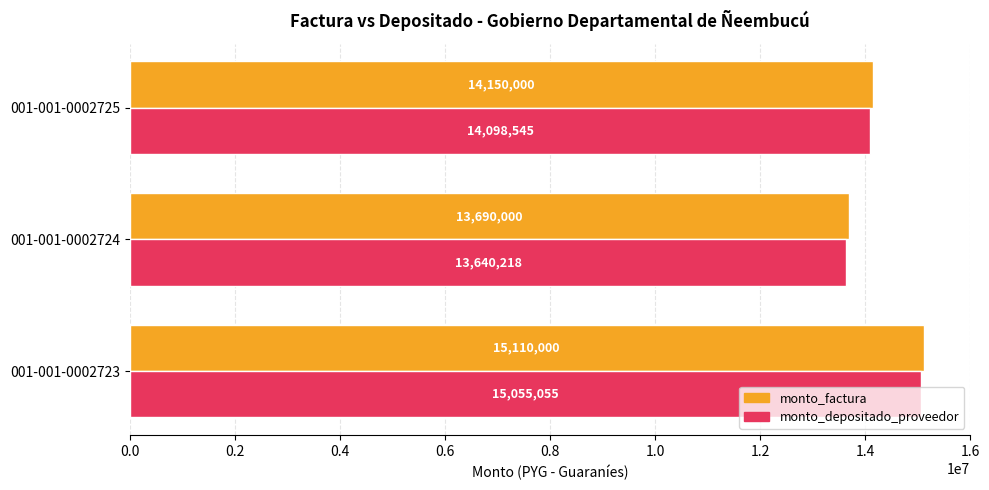

Which series has the largest range (max minus min)?

monto_factura